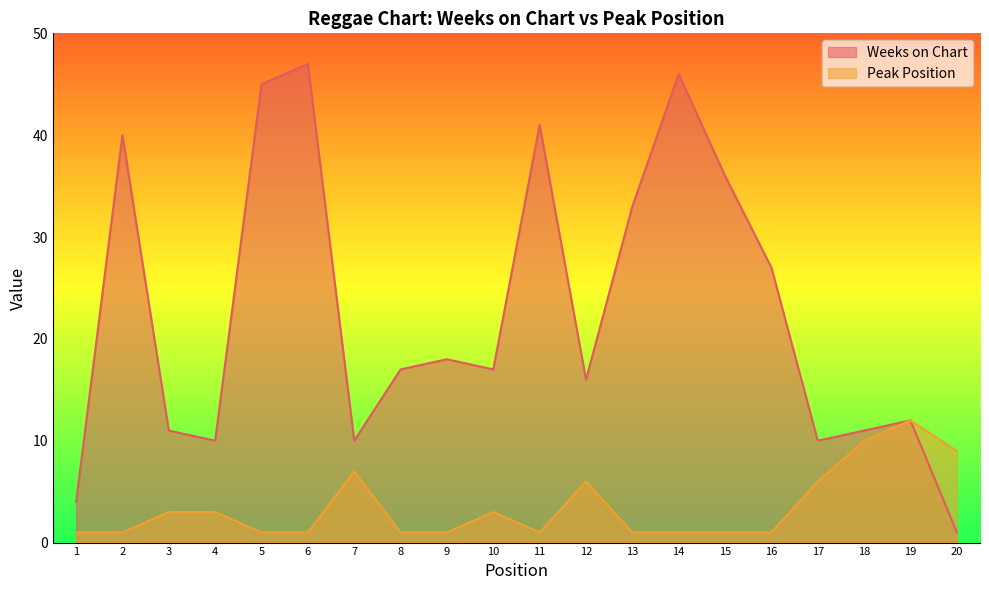

Does the chart display data point markers on the line(s)?

No